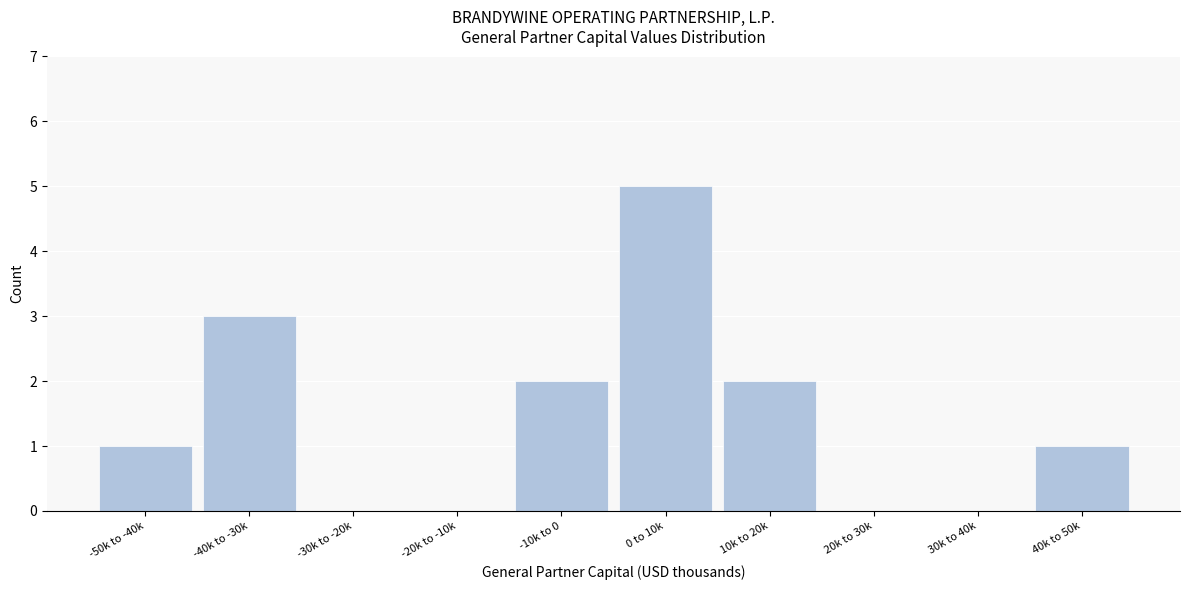

Reading right to left, extract all data points from this chart.

40k to 50k=1	30k to 40k=0	20k to 30k=0	10k to 20k=2	0 to 10k=5	-10k to 0=2	-20k to -10k=0	-30k to -20k=0	-40k to -30k=3	-50k to -40k=1